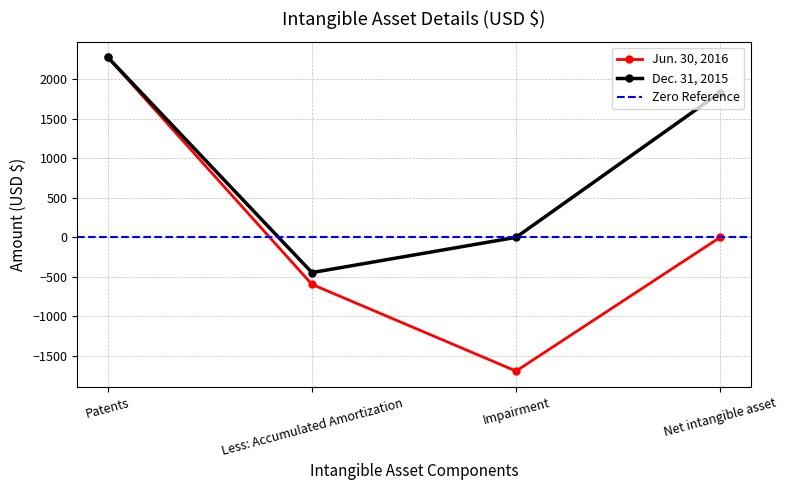

True or false: Dec. 31, 2015 and Jun. 30, 2016 cross at least once.

False